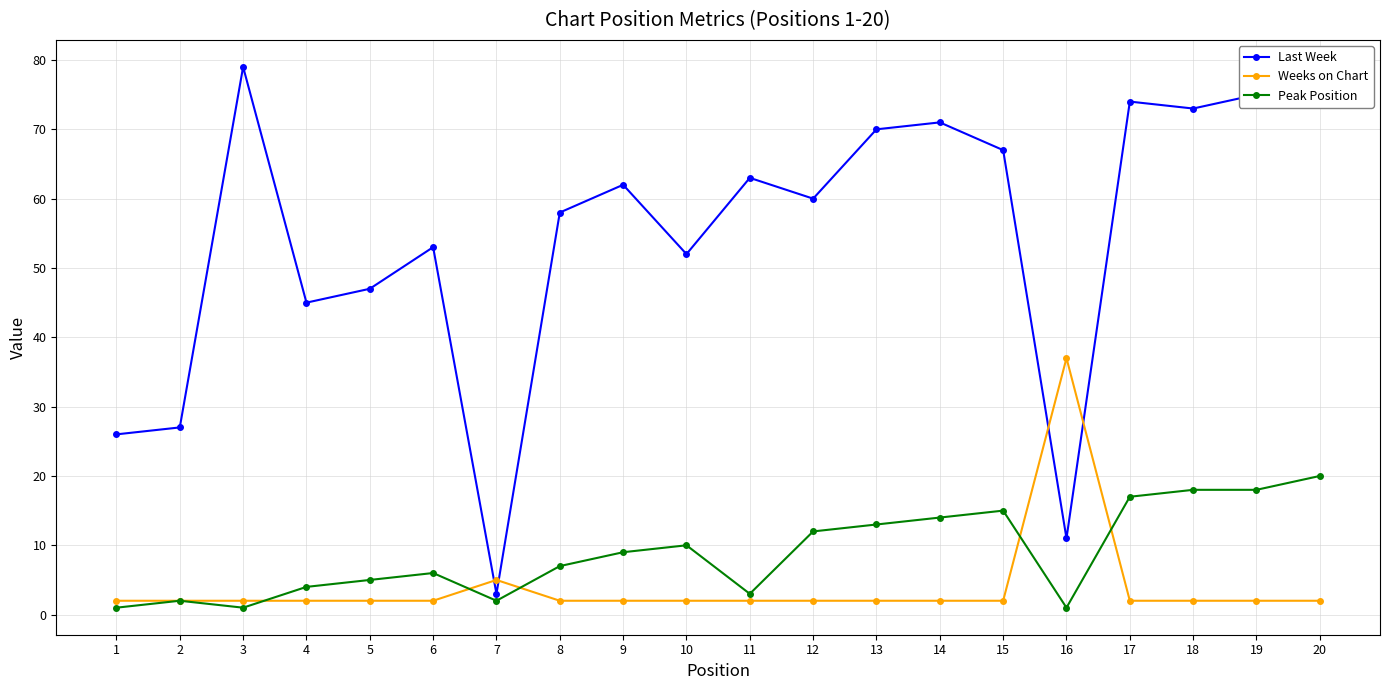

How many series are shown in this chart?

3